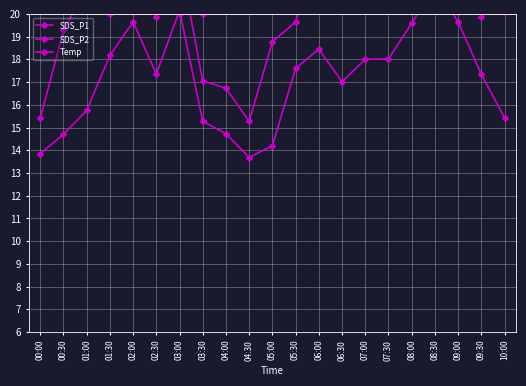

True or false: Temp and SDS_P2 cross at least once.

True